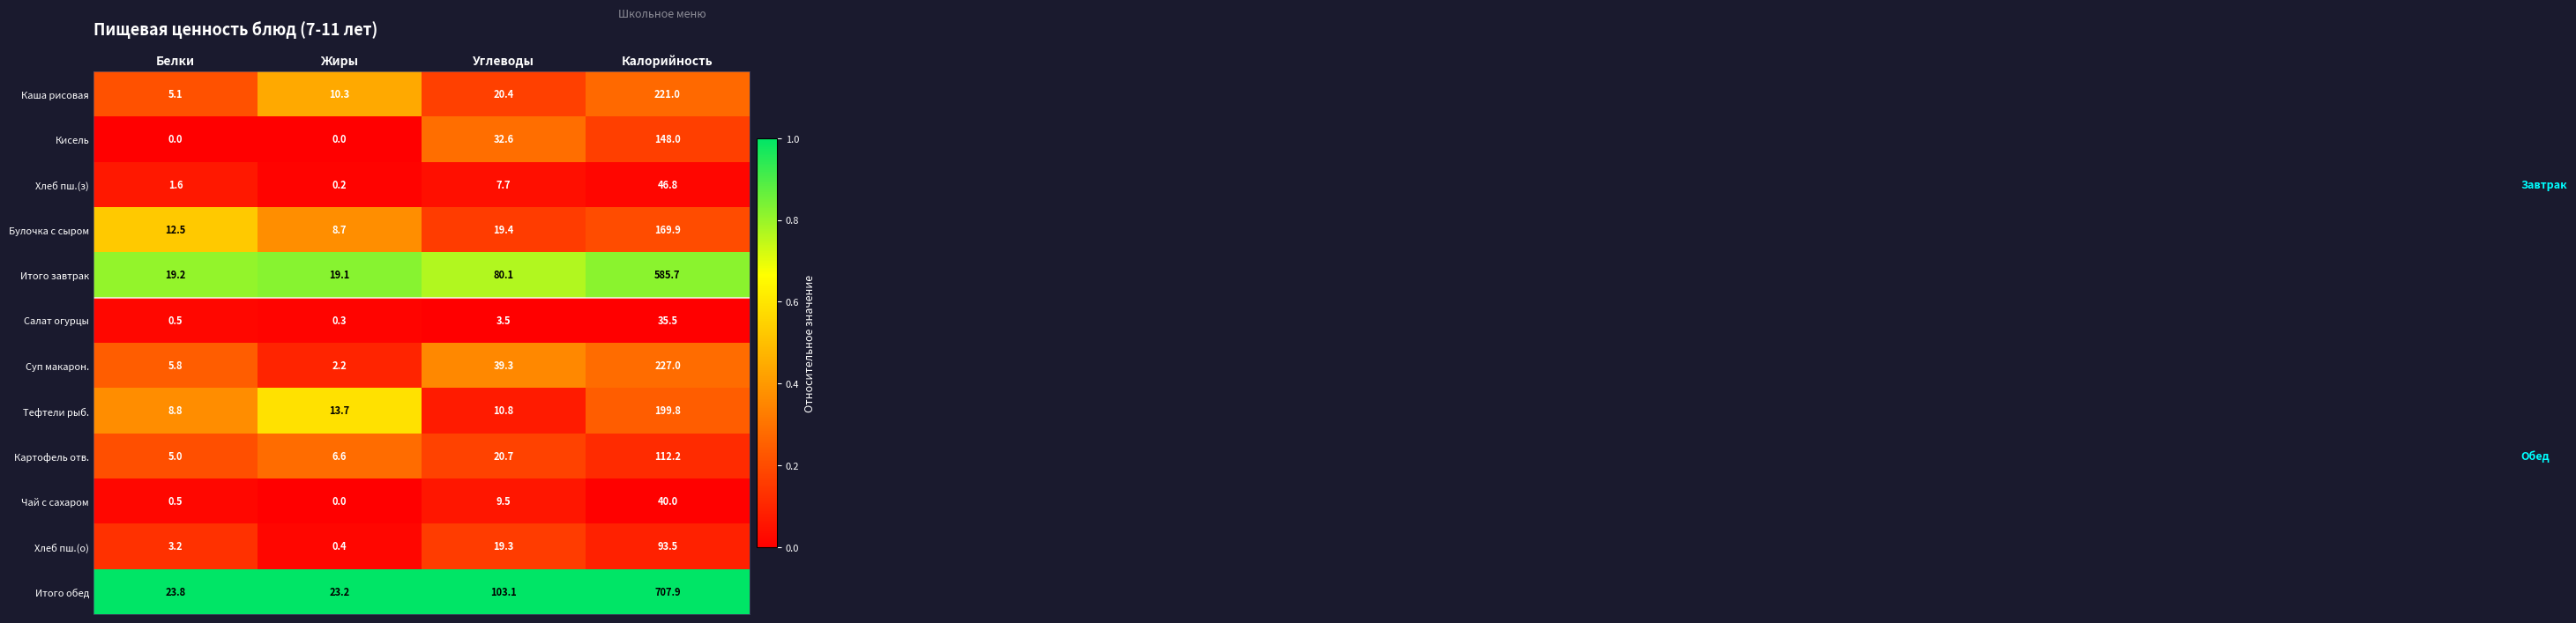

Which category has the highest value in the Итого обед series?

Калорийность